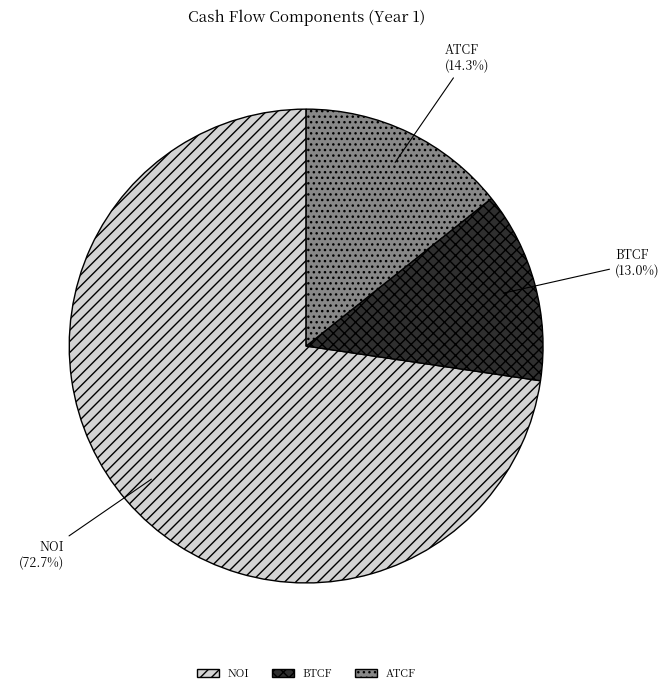

To the nearest percent, what is the average slice percentage?

33%